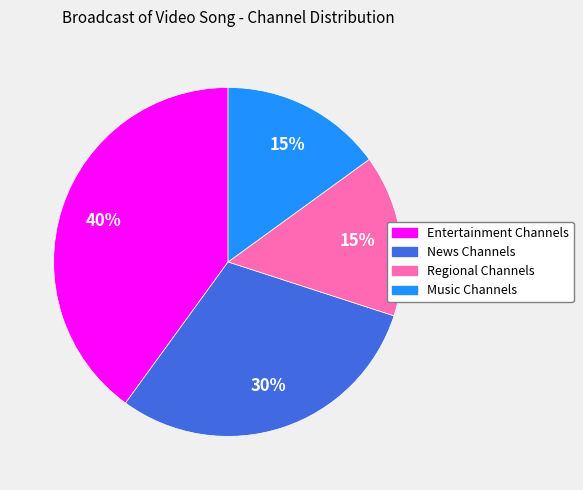

What percentage is the Regional Channels slice, to the nearest percent?

15%